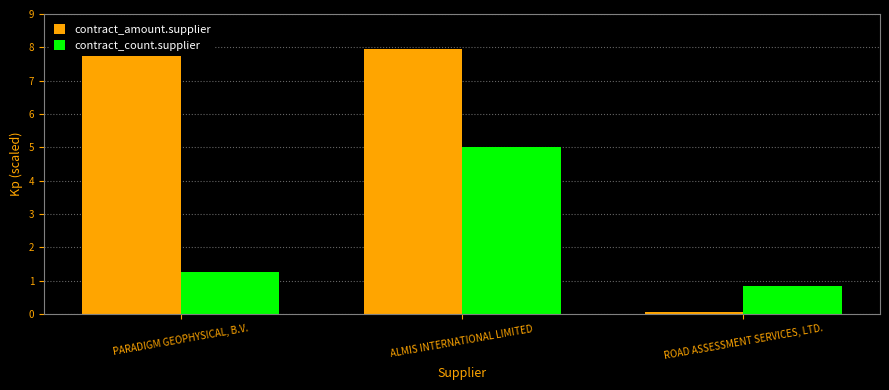

Which series changed the most between PARADIGM GEOPHYSICAL, B.V. and ALMIS INTERNATIONAL LIMITED?

contract_count.supplier